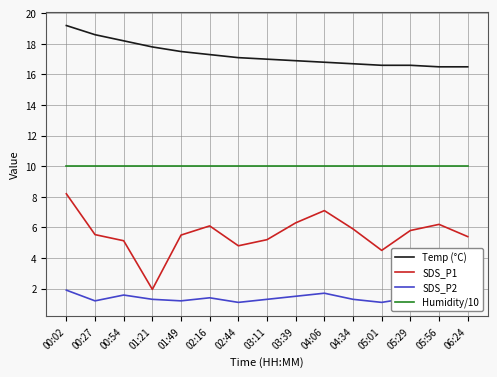

What is the difference between the second highest and second lowest values in the SDS_P1 series?

2.6